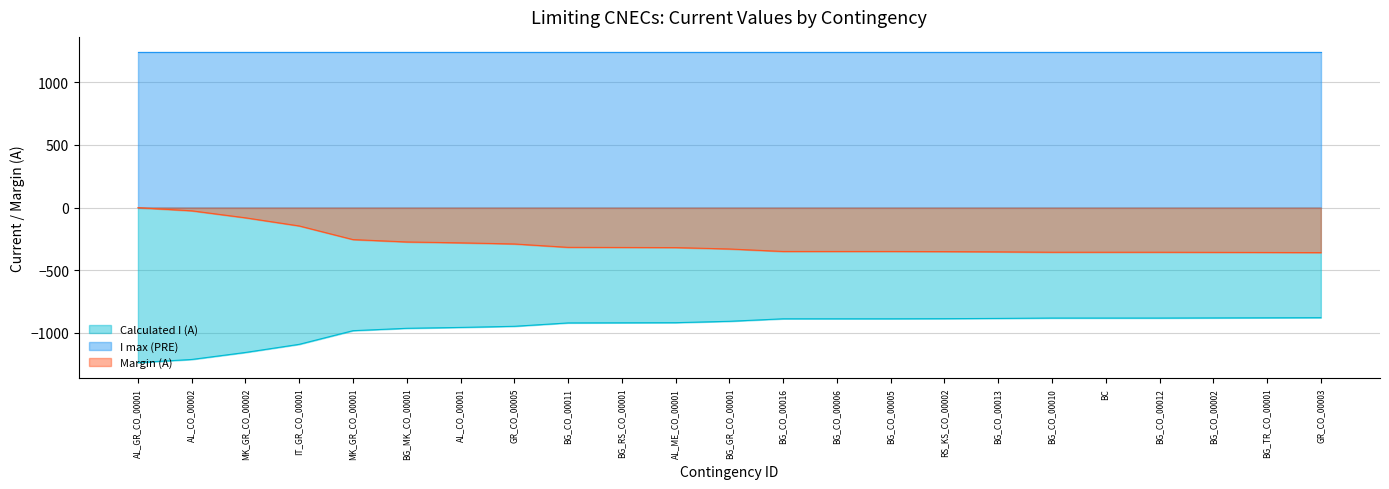

Rank the series by their average value, from lowest to highest.

Calculated I (A), Margin (A), I max (PRE)